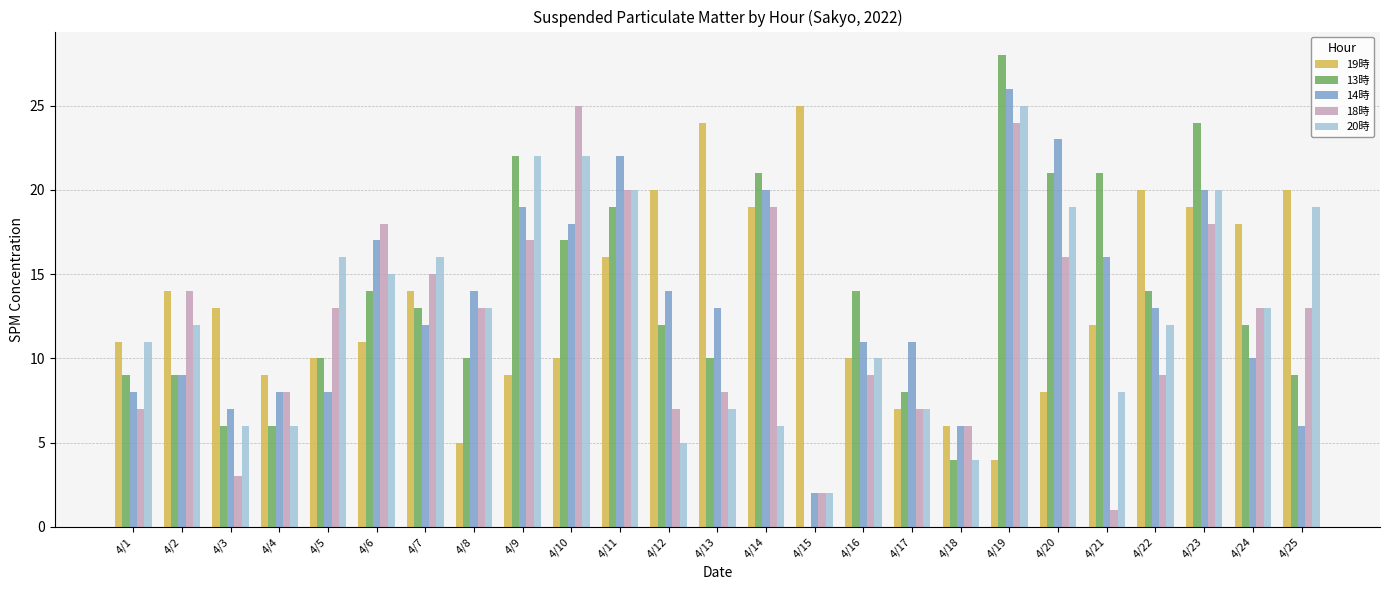

How many categories are shown in the chart?

25